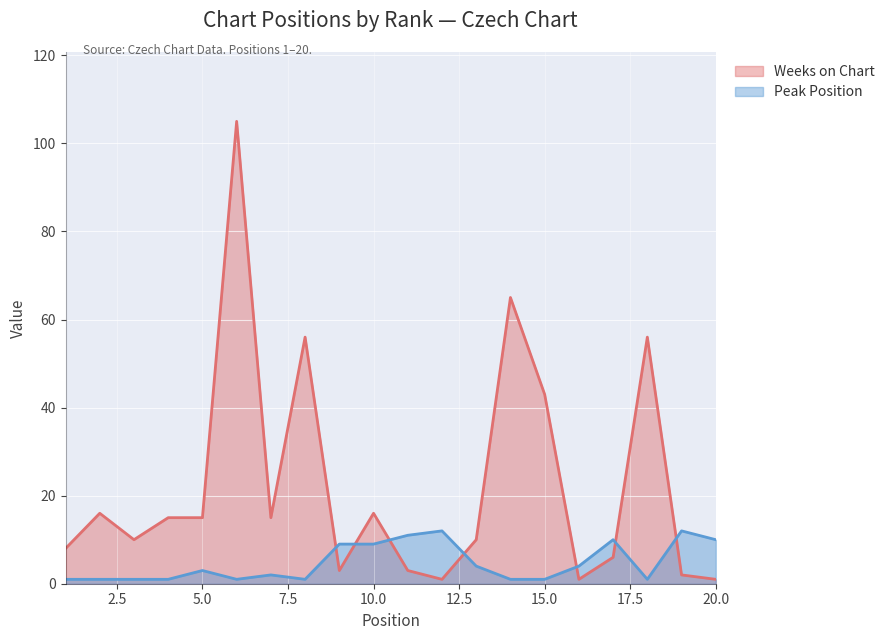

True or false: Peak Position and Weeks on Chart intersect in this chart.

True